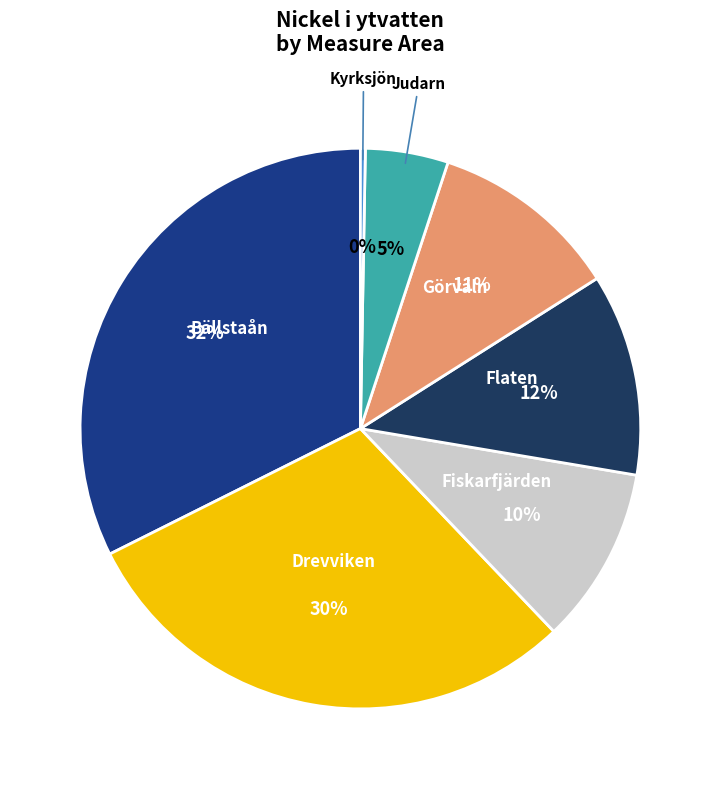

To the nearest percent, what portion does Görväln represent?

11%